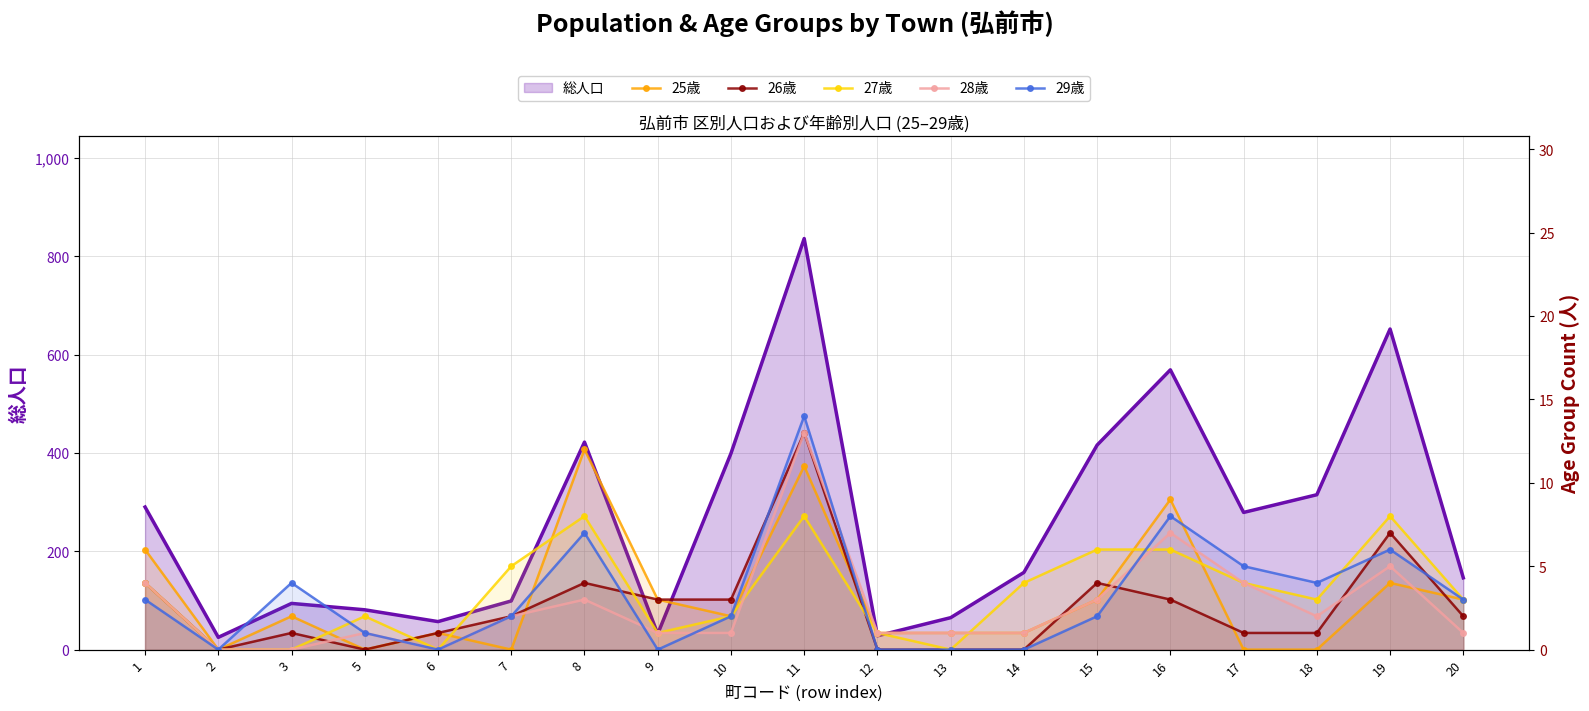

Reading left to right, extract all data points from this chart.

25歳: 1=6	2=0	3=2	5=0	6=1	7=0	8=12	9=3	10=2	11=11	12=1	13=1	14=1	15=3	16=9	17=0	18=0	19=4	20=3
26歳: 1=4	2=0	3=1	5=0	6=1	7=2	8=4	9=3	10=3	11=13	12=0	13=0	14=0	15=4	16=3	17=1	18=1	19=7	20=2
27歳: 1=4	2=0	3=0	5=2	6=0	7=5	8=8	9=1	10=2	11=8	12=1	13=0	14=4	15=6	16=6	17=4	18=3	19=8	20=3
28歳: 1=4	2=0	3=0	5=1	6=0	7=2	8=3	9=1	10=1	11=13	12=1	13=1	14=1	15=3	16=7	17=4	18=2	19=5	20=1
29歳: 1=3	2=0	3=4	5=1	6=0	7=2	8=7	9=0	10=2	11=14	12=0	13=0	14=0	15=2	16=8	17=5	18=4	19=6	20=3